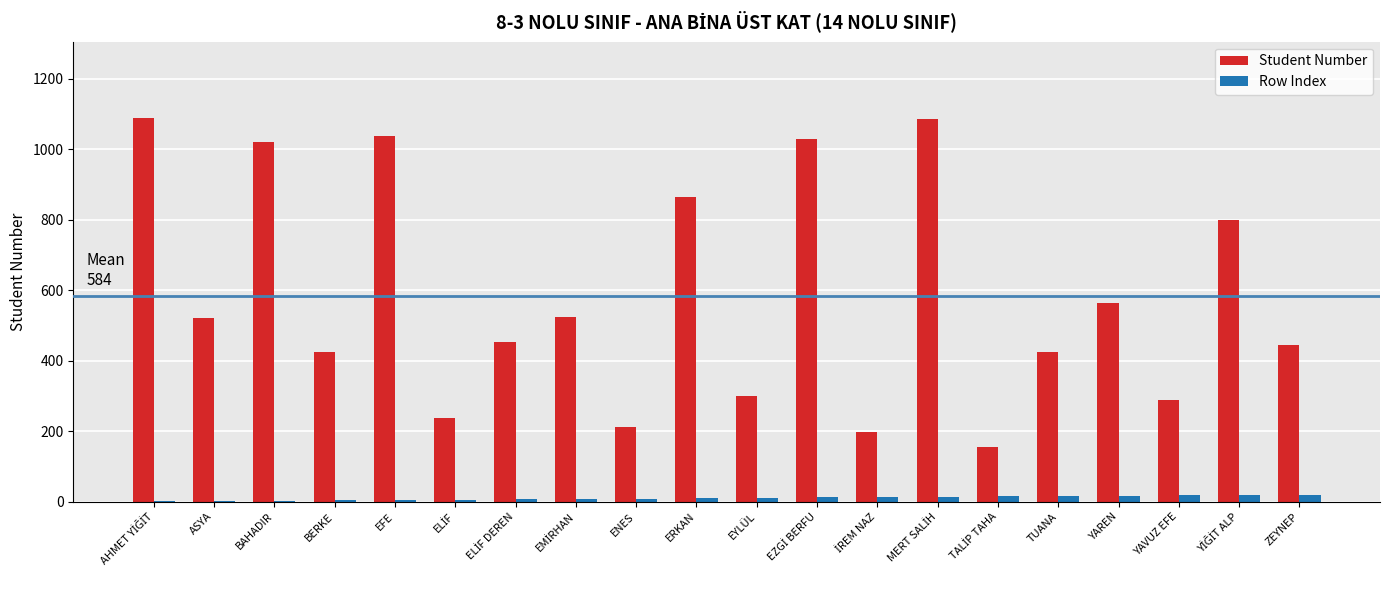

What is the sum of all Student Number values?

11670